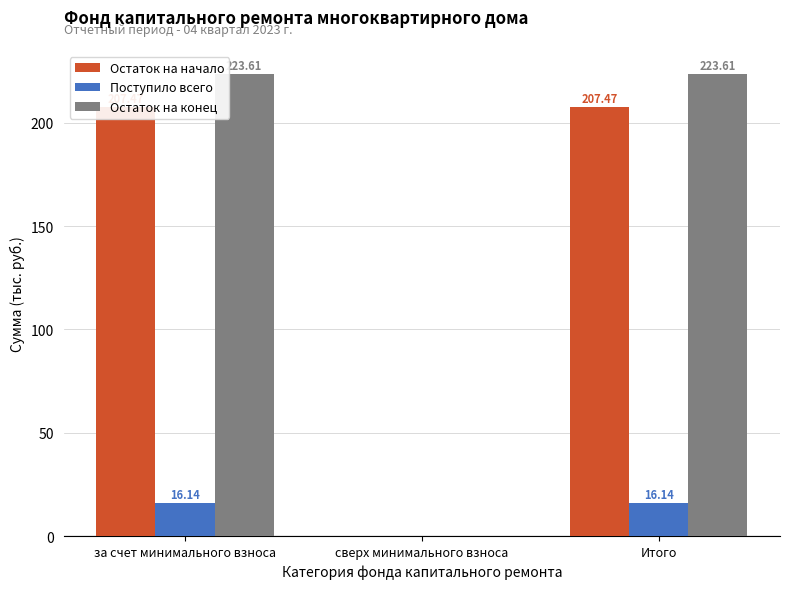

What is the sum of all Остаток на начало values?

414.9